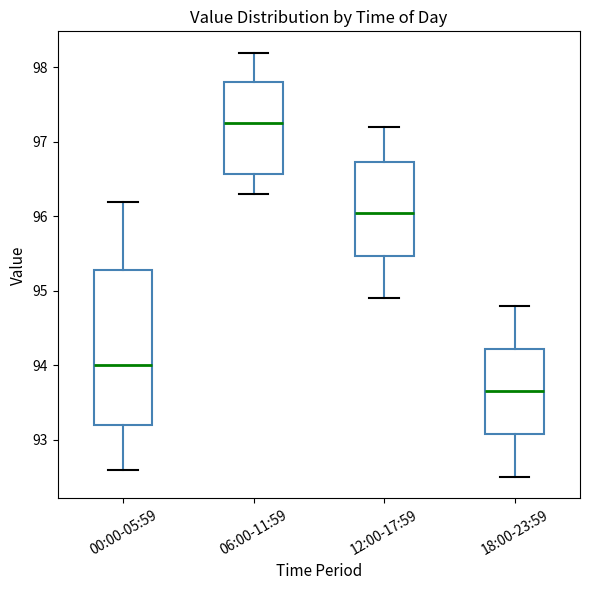

Where is the lower edge of the box for 00:00-05:59 on the y-axis? The values are not printed on the chart, so give them approximately, as read against the axis.

93.2